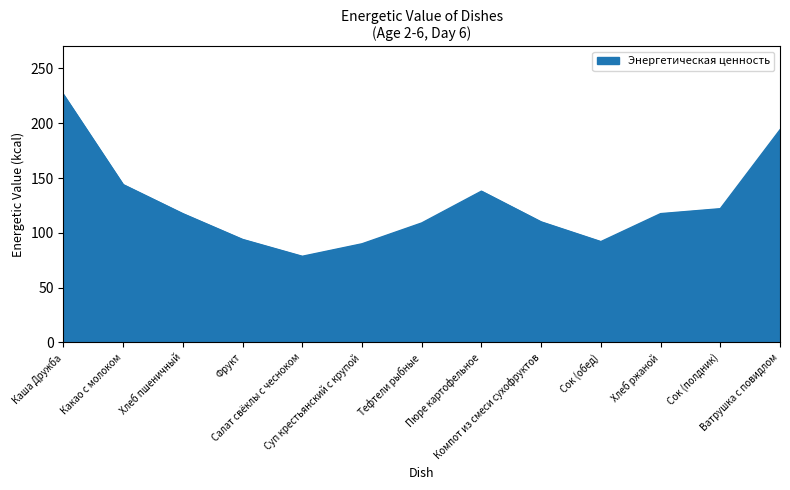

Between Каша Дружба and Суп крестьянский с крупой, which is larger?

Каша Дружба